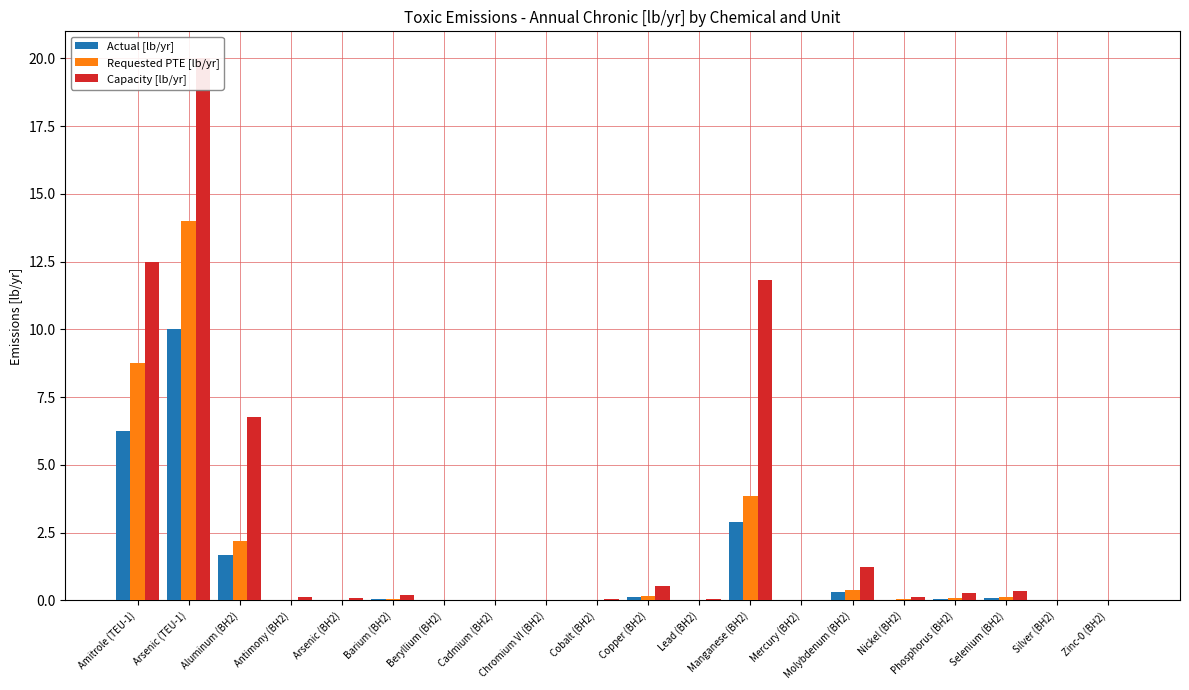

Reading right to left, list all the values displayed in this chart.

Actual [lb/yr]: Zinc-0 (BH2)=0.0	Silver (BH2)=0.0	Selenium (BH2)=0.1	Phosphorus (BH2)=0.1	Nickel (BH2)=0.0	Molybdenum (BH2)=0.3	Mercury (BH2)=0.0	Manganese (BH2)=2.9	Lead (BH2)=0.0	Copper (BH2)=0.1	Cobalt (BH2)=0.0	Chromium VI (BH2)=0.0	Cadmium (BH2)=0.0	Beryllium (BH2)=0.0	Barium (BH2)=0.0	Arsenic (BH2)=0.0	Antimony (BH2)=0.0	Aluminum (BH2)=1.7	Arsenic (TEU-1)=10.0	Amitrole (TEU-1)=6.2
Requested PTE [lb/yr]: Zinc-0 (BH2)=0.0	Silver (BH2)=0.0	Selenium (BH2)=0.1	Phosphorus (BH2)=0.1	Nickel (BH2)=0.0	Molybdenum (BH2)=0.4	Mercury (BH2)=0.0	Manganese (BH2)=3.8	Lead (BH2)=0.0	Copper (BH2)=0.2	Cobalt (BH2)=0.0	Chromium VI (BH2)=0.0	Cadmium (BH2)=0.0	Beryllium (BH2)=0.0	Barium (BH2)=0.1	Arsenic (BH2)=0.0	Antimony (BH2)=0.0	Aluminum (BH2)=2.2	Arsenic (TEU-1)=14.0	Amitrole (TEU-1)=8.8
Capacity [lb/yr]: Zinc-0 (BH2)=0.0	Silver (BH2)=0.0	Selenium (BH2)=0.4	Phosphorus (BH2)=0.3	Nickel (BH2)=0.1	Molybdenum (BH2)=1.2	Mercury (BH2)=0.0	Manganese (BH2)=11.8	Lead (BH2)=0.0	Copper (BH2)=0.6	Cobalt (BH2)=0.1	Chromium VI (BH2)=0.0	Cadmium (BH2)=0.0	Beryllium (BH2)=0.0	Barium (BH2)=0.2	Arsenic (BH2)=0.1	Antimony (BH2)=0.1	Aluminum (BH2)=6.8	Arsenic (TEU-1)=20.0	Amitrole (TEU-1)=12.5